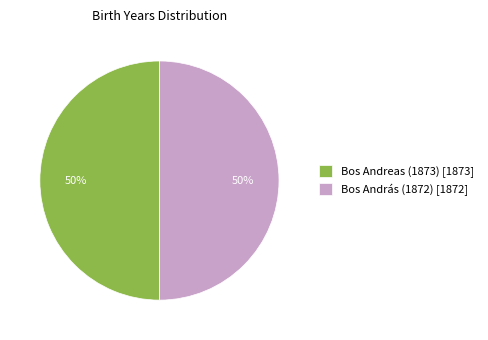

What percentage is the Bos Andreas (1873) [1873] slice, to the nearest percent?

50%